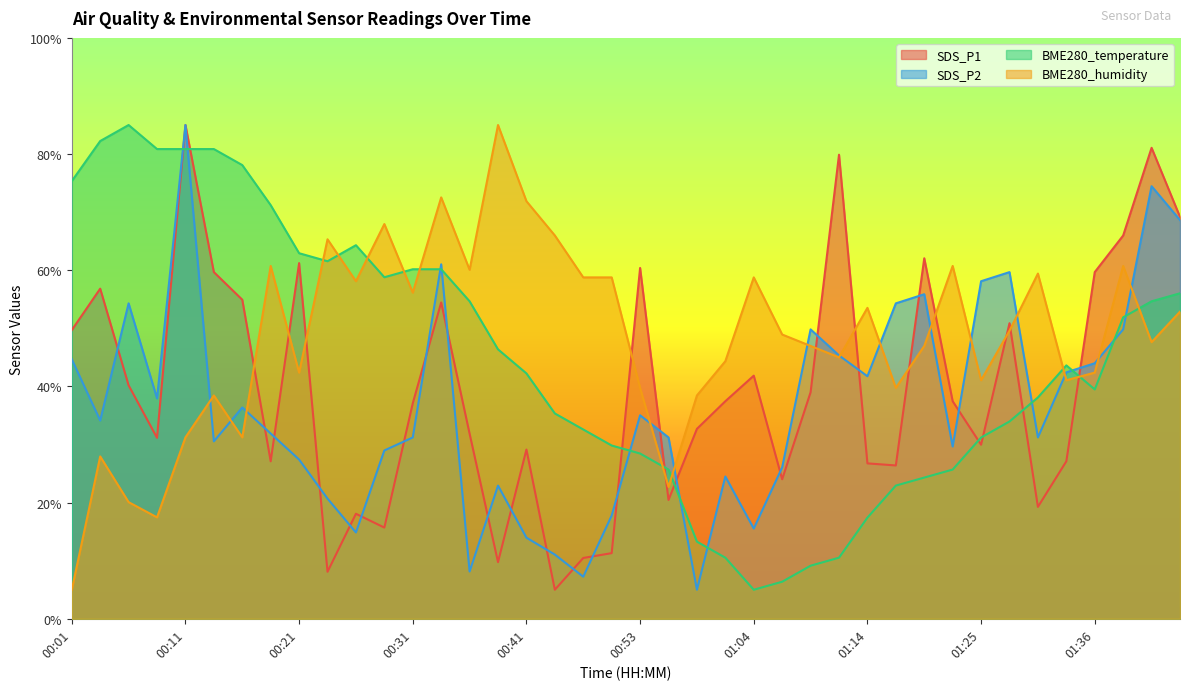

Does the chart display data point markers on the line(s)?

No